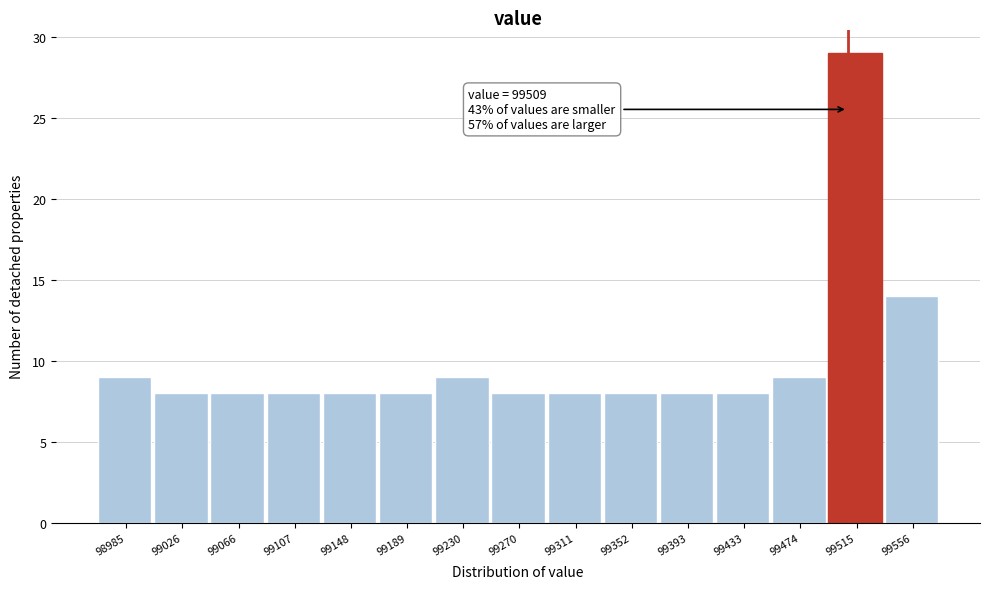

Which range on the x-axis has the tallest bar?

99495 to 99535